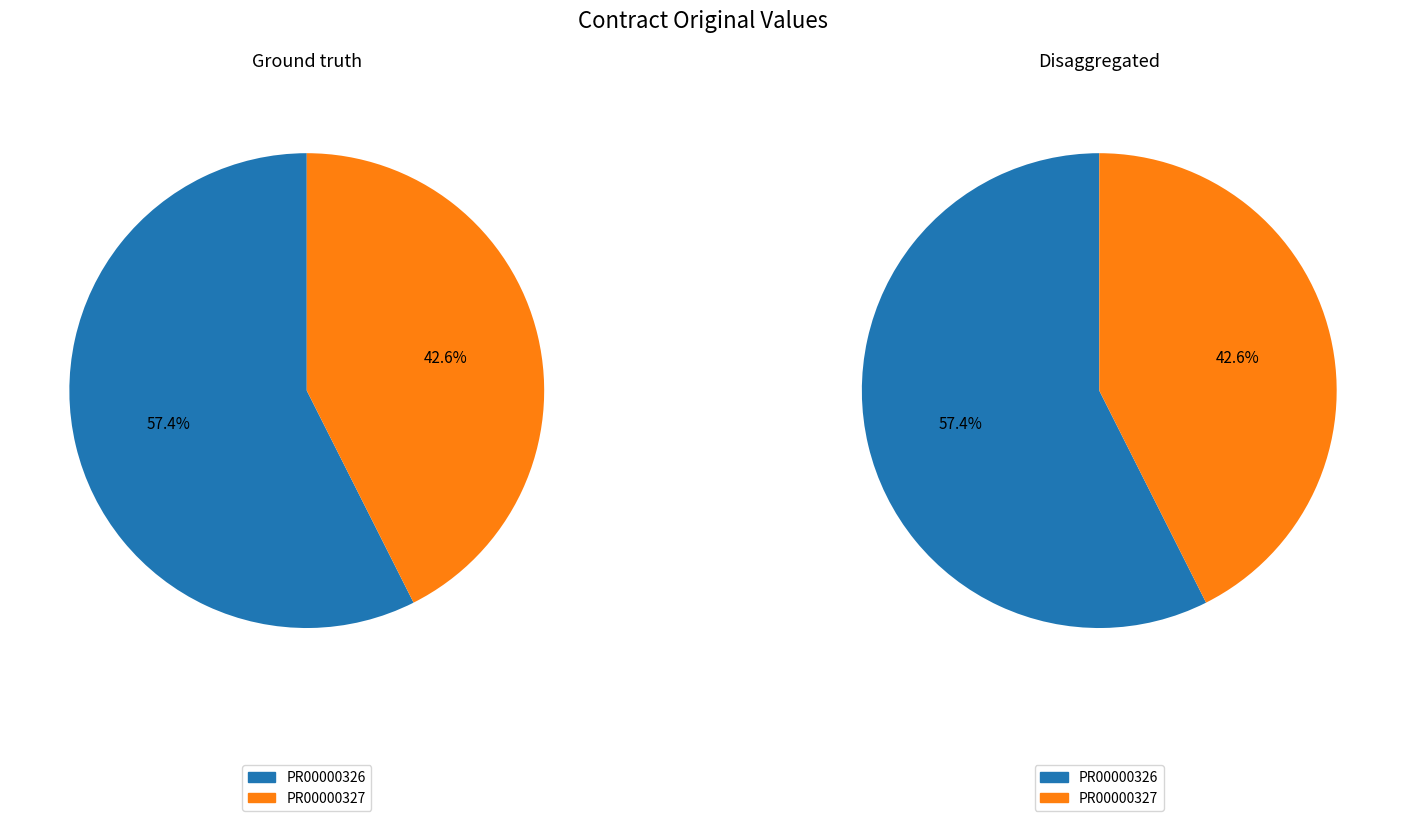

To the nearest percent, what portion does PR00000327 represent?

43%